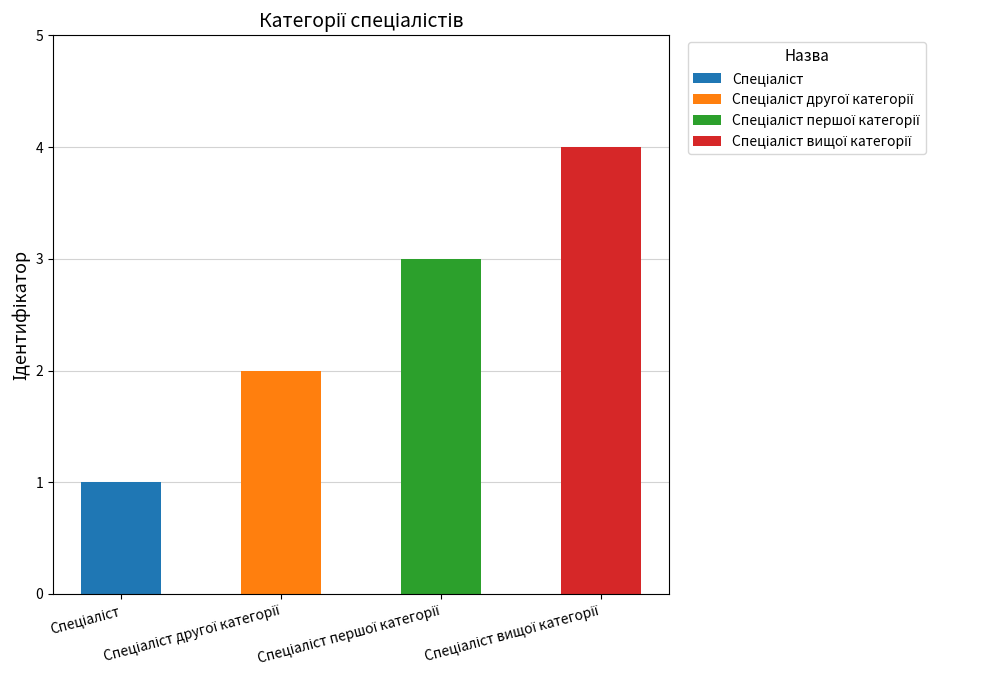

At Спеціаліст першої категорії, list the series in order from smallest to largest.

Спеціаліст, Спеціаліст другої категорії, Спеціаліст вищої категорії, Спеціаліст першої категорії